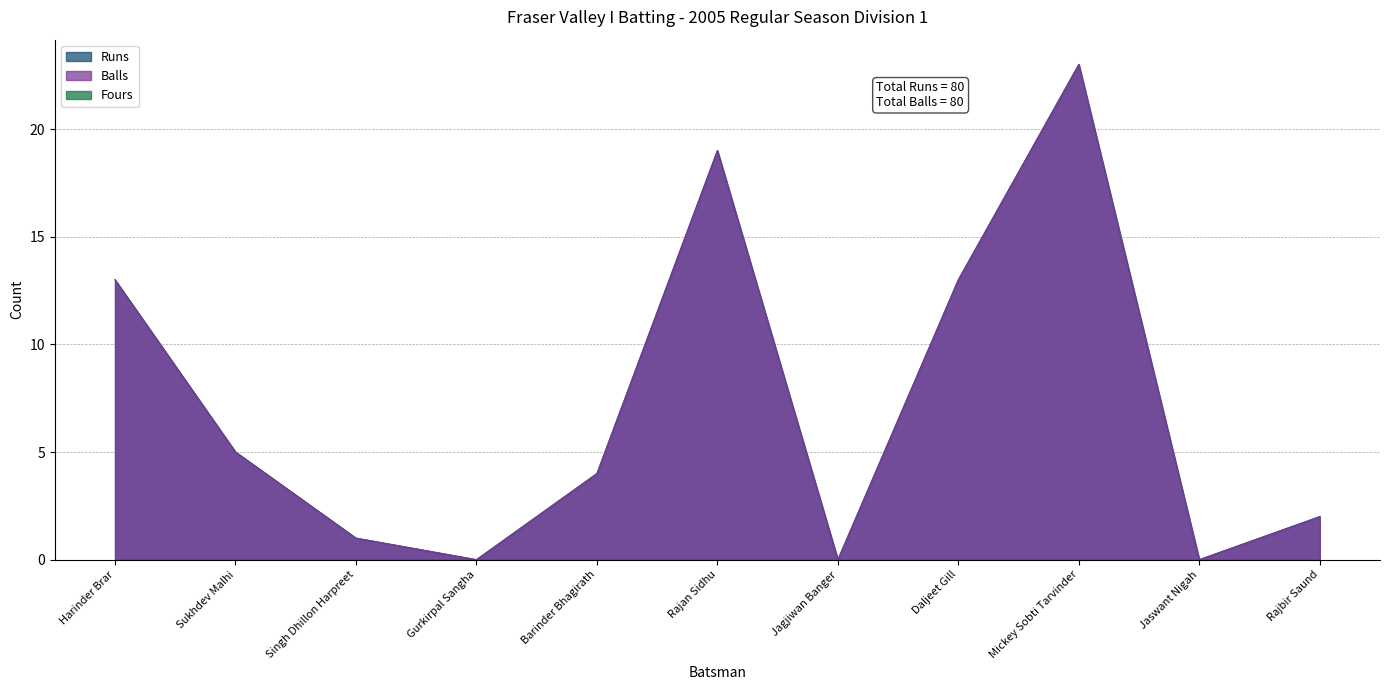

At which category does Balls reach its first local peak?

Rajan Sidhu